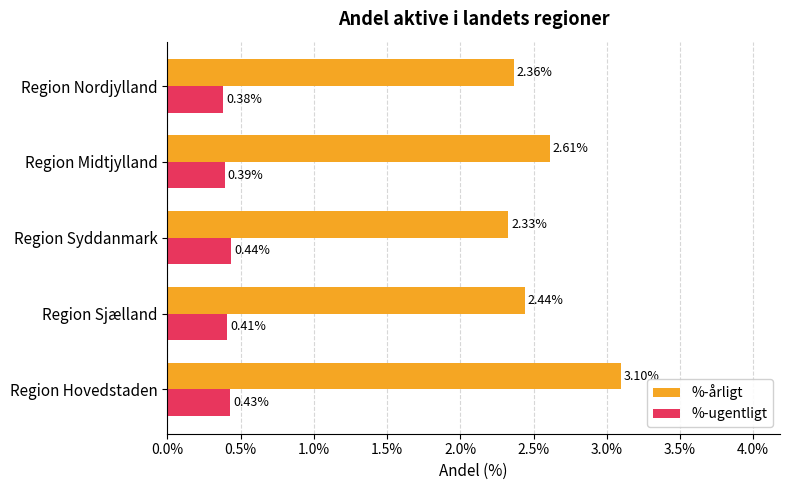

What are all the series names shown in the legend?

%-årligt, %-ugentligt